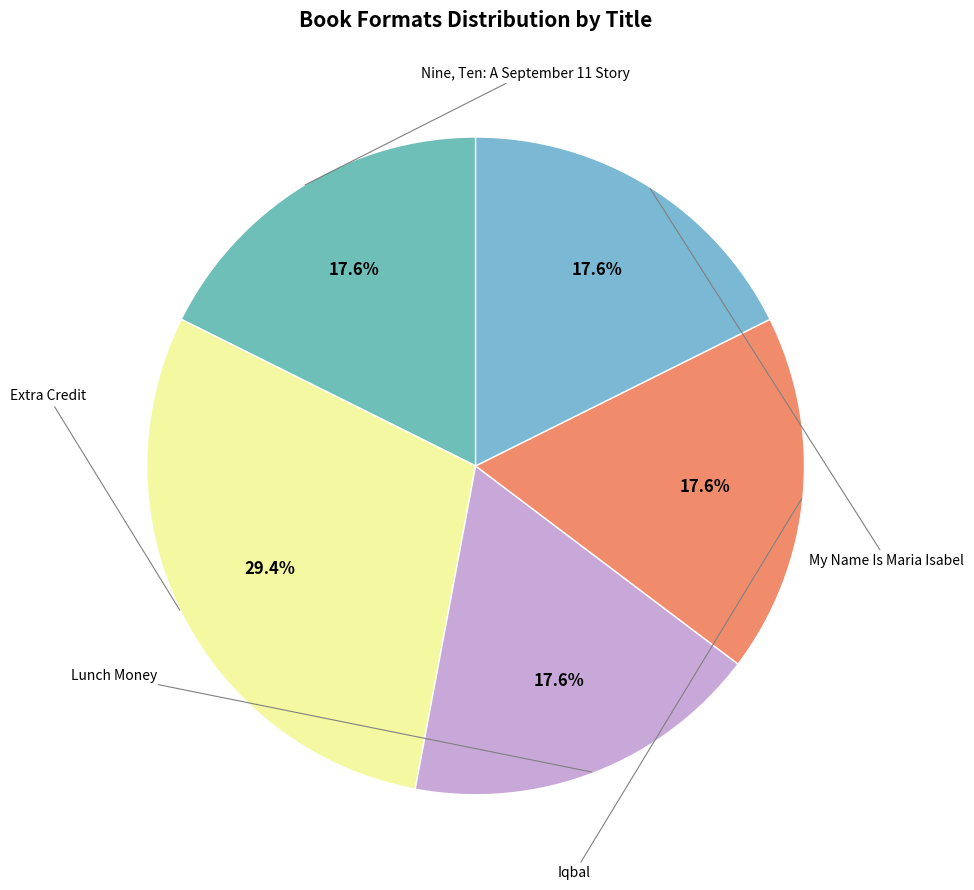

Count the number of slices in the pie.

5